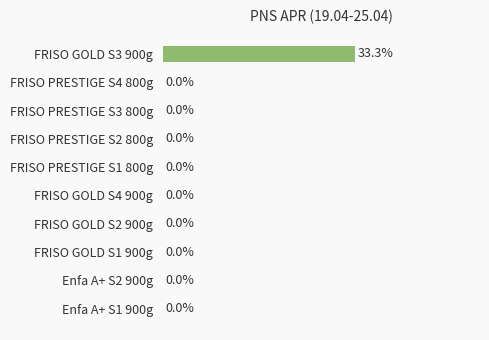

Which category has the highest value across all series?

FRISO GOLD S3 900g